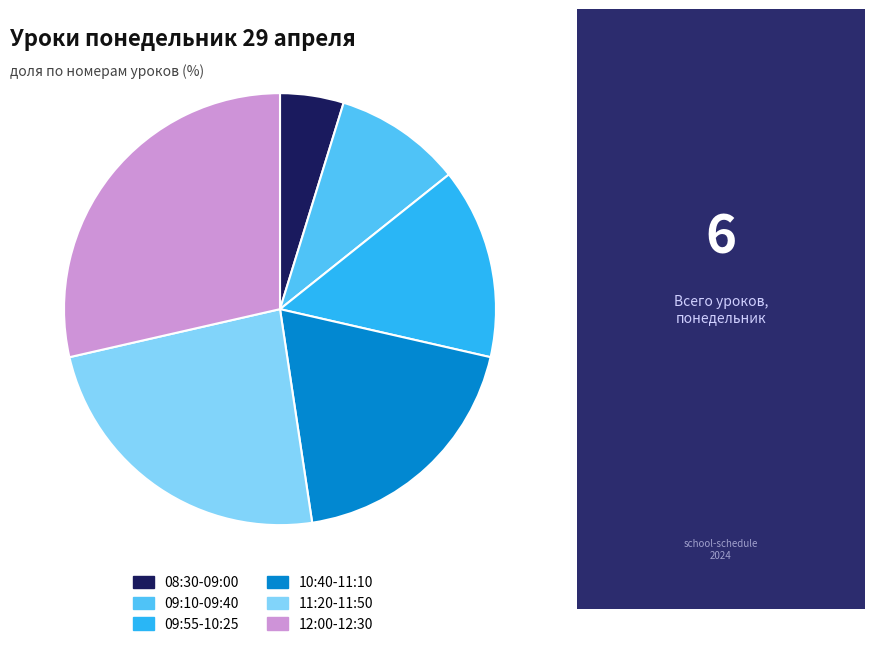

Which has a higher value, 11:20-11:50 or 10:40-11:10?

11:20-11:50